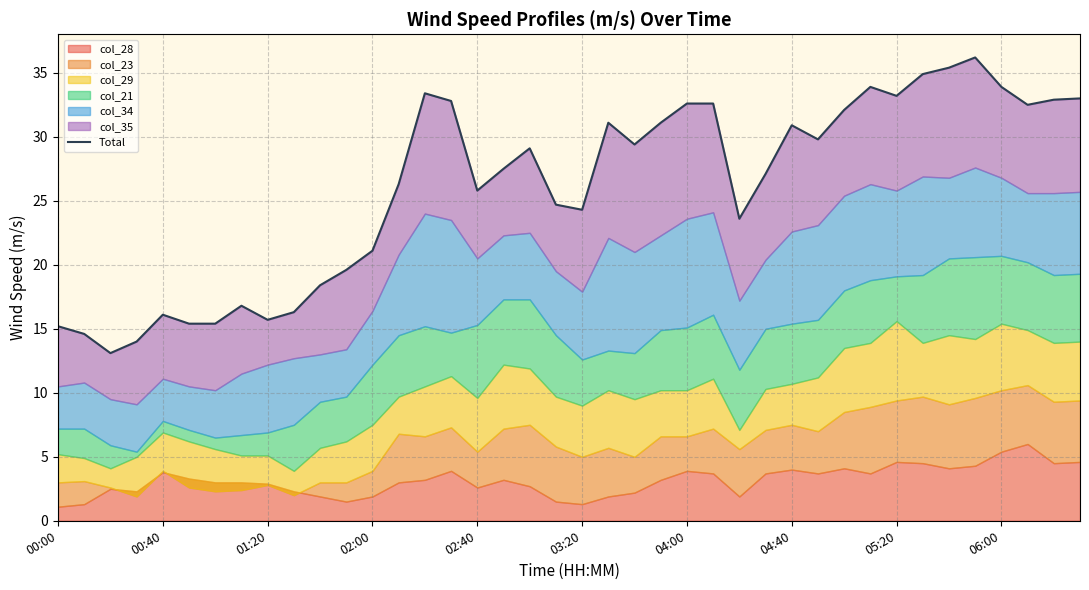

What is the difference between the maximum and minimum values?

23.1